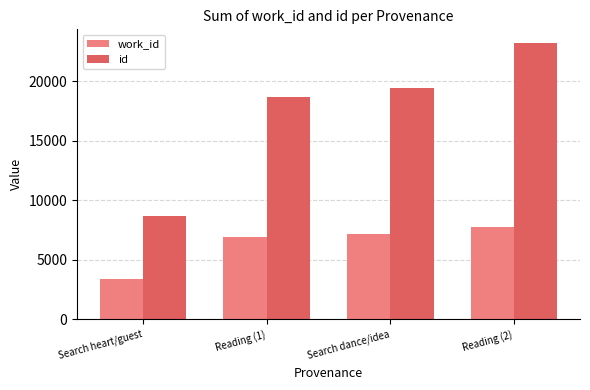

What is the spread (max minus min) of values at Search heart/guest?

5282